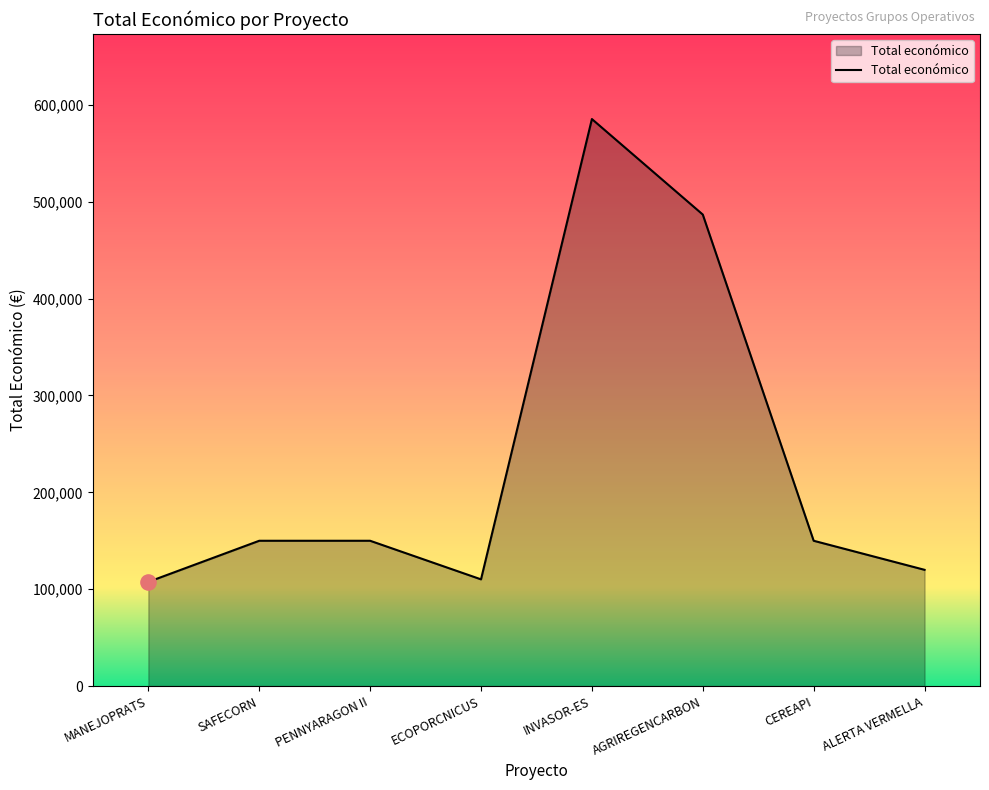

What is the change in value from PENNYARAGON II to ECOPORCNICUS?

-39832